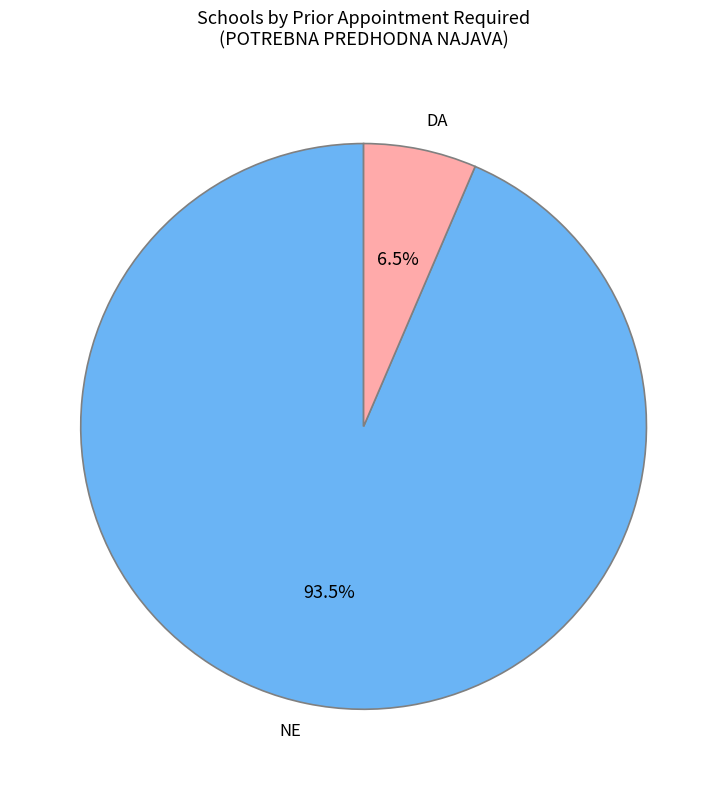

Approximately how many times larger is the value at DA compared to NE?

0.1